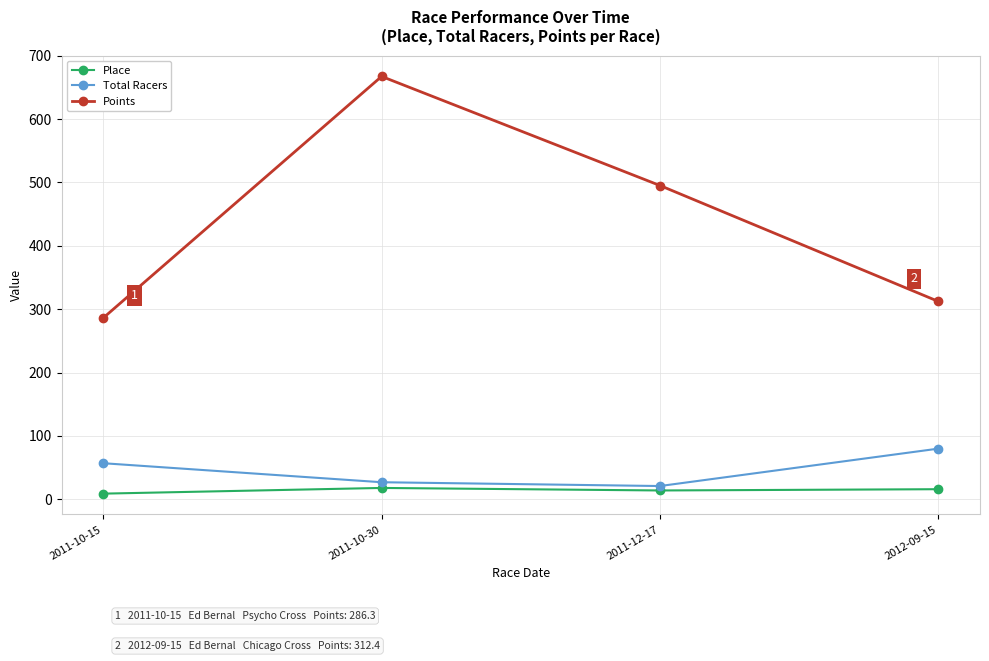

Which series changed the most between 2011-10-15 and 2012-09-15?

Points